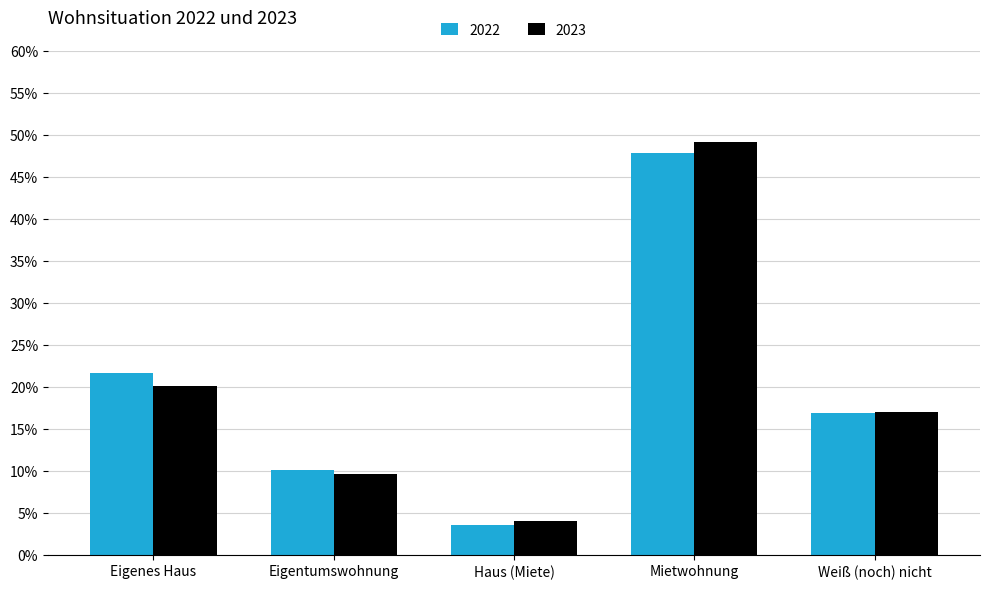

Which series has the widest spread of values?

2023